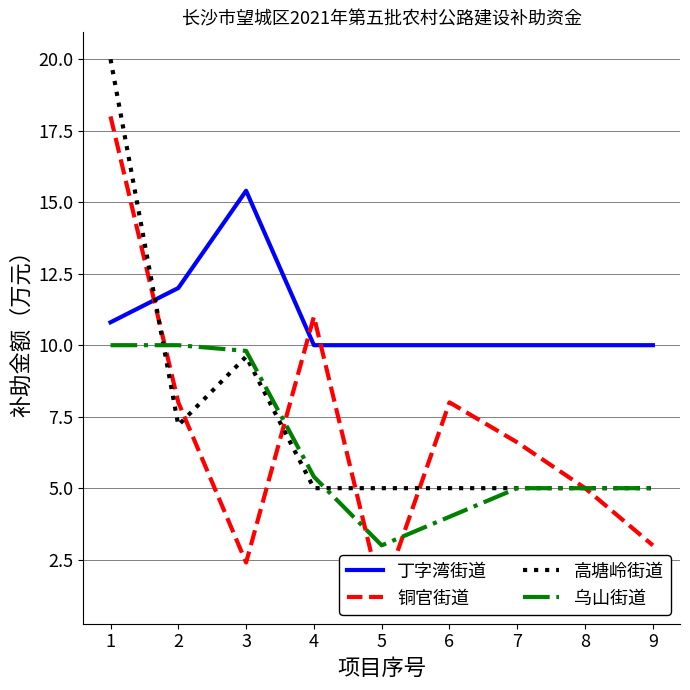

At which label is 高塘岭街道 closest to 12?

3